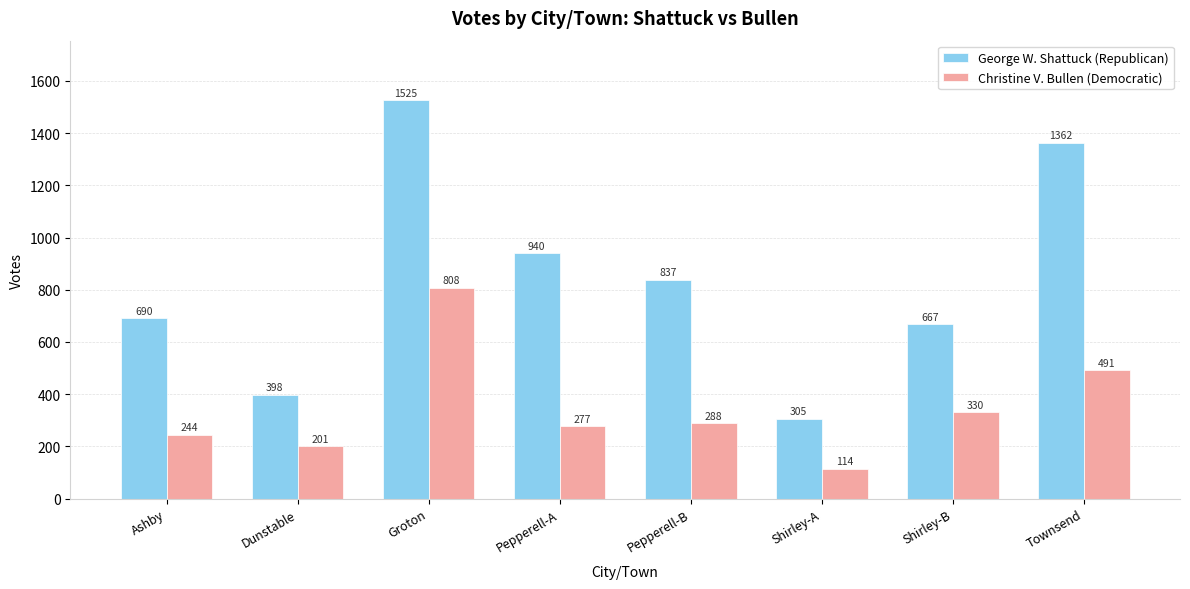

Rank the series at Pepperell-B from highest to lowest value.

George W. Shattuck (Republican), Christine V. Bullen (Democratic)